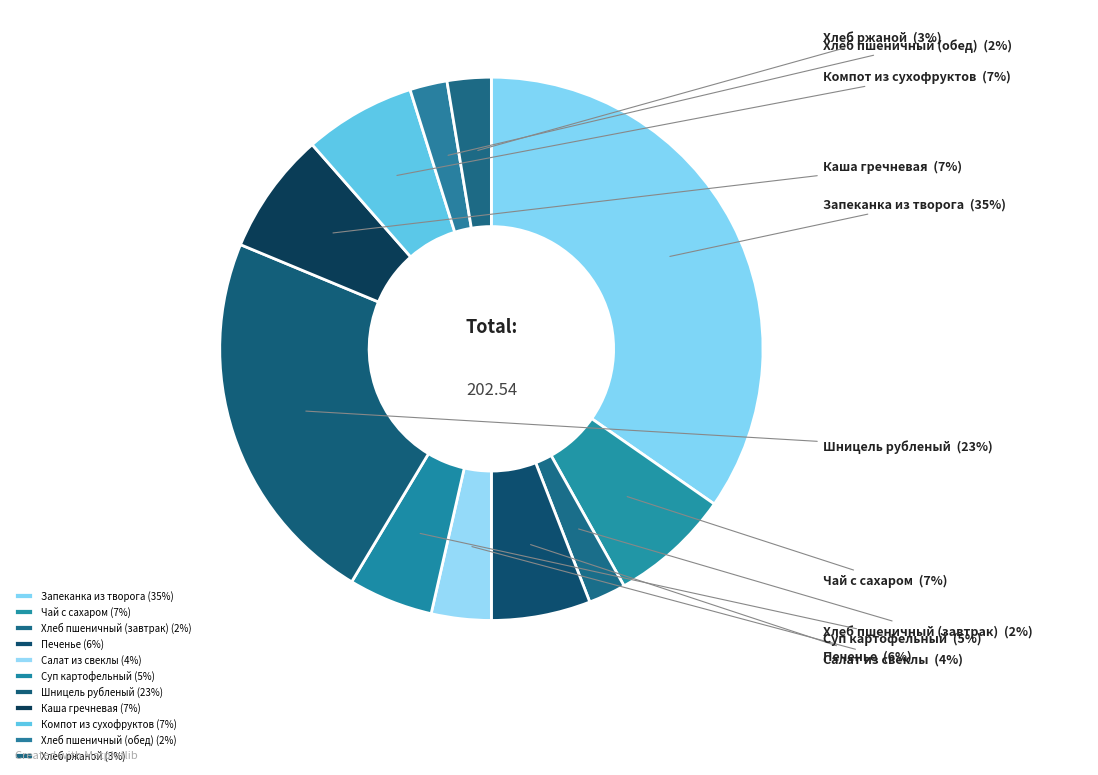

To the nearest percent, what is the combined percentage of Компот из сухофруктов and Суп картофельный?

12%